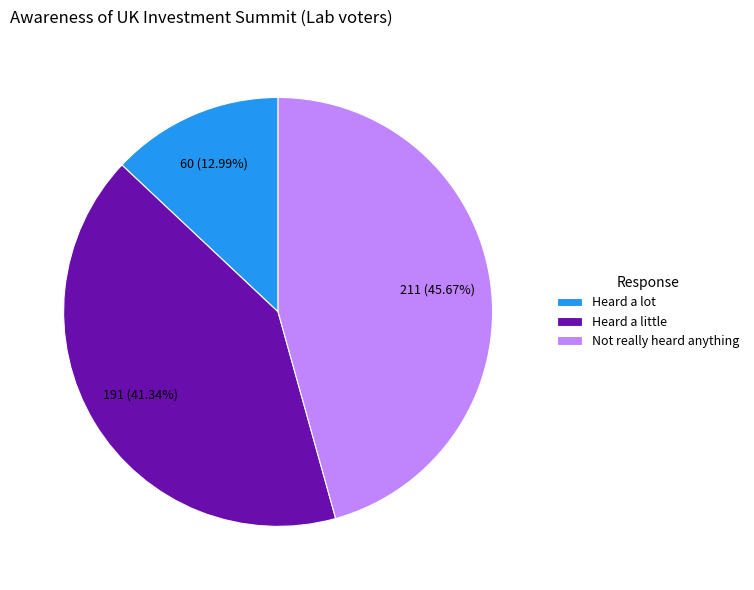

The Heard a little slice represents 29% of the pie. True or false?

False